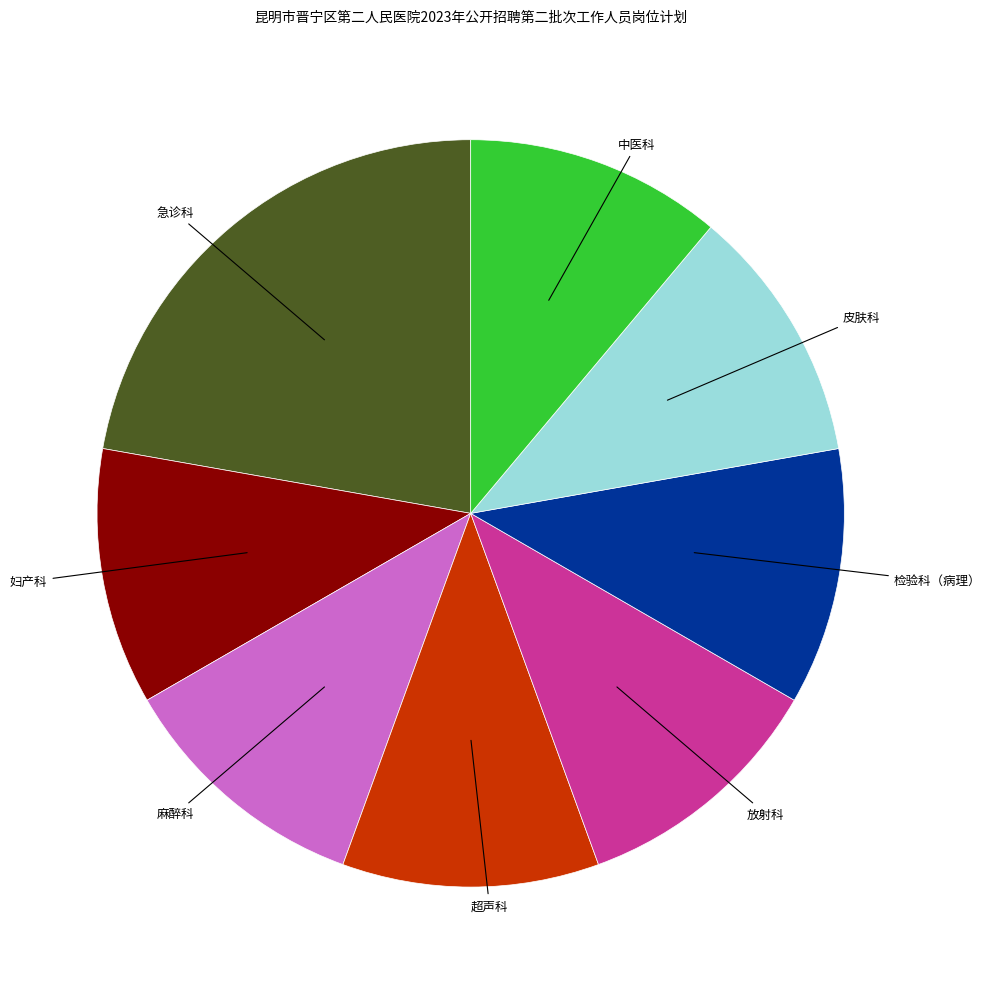

Is there a majority slice in this chart?

No